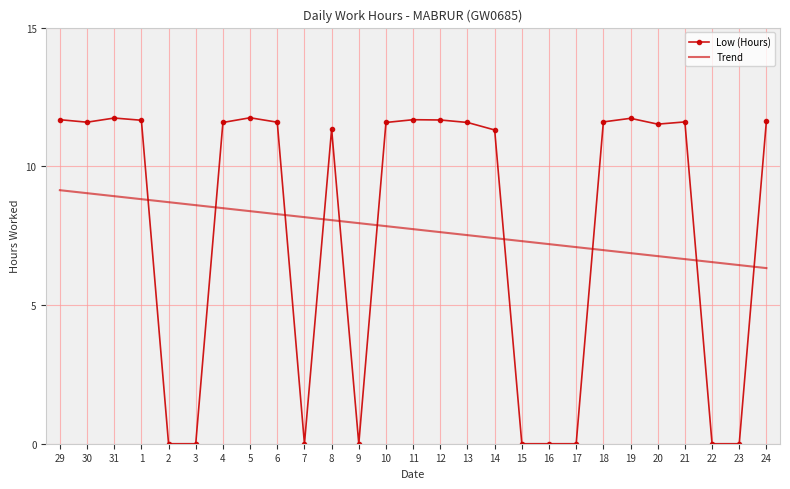

The value of Trend at 7 is 8.2. True or false?

True